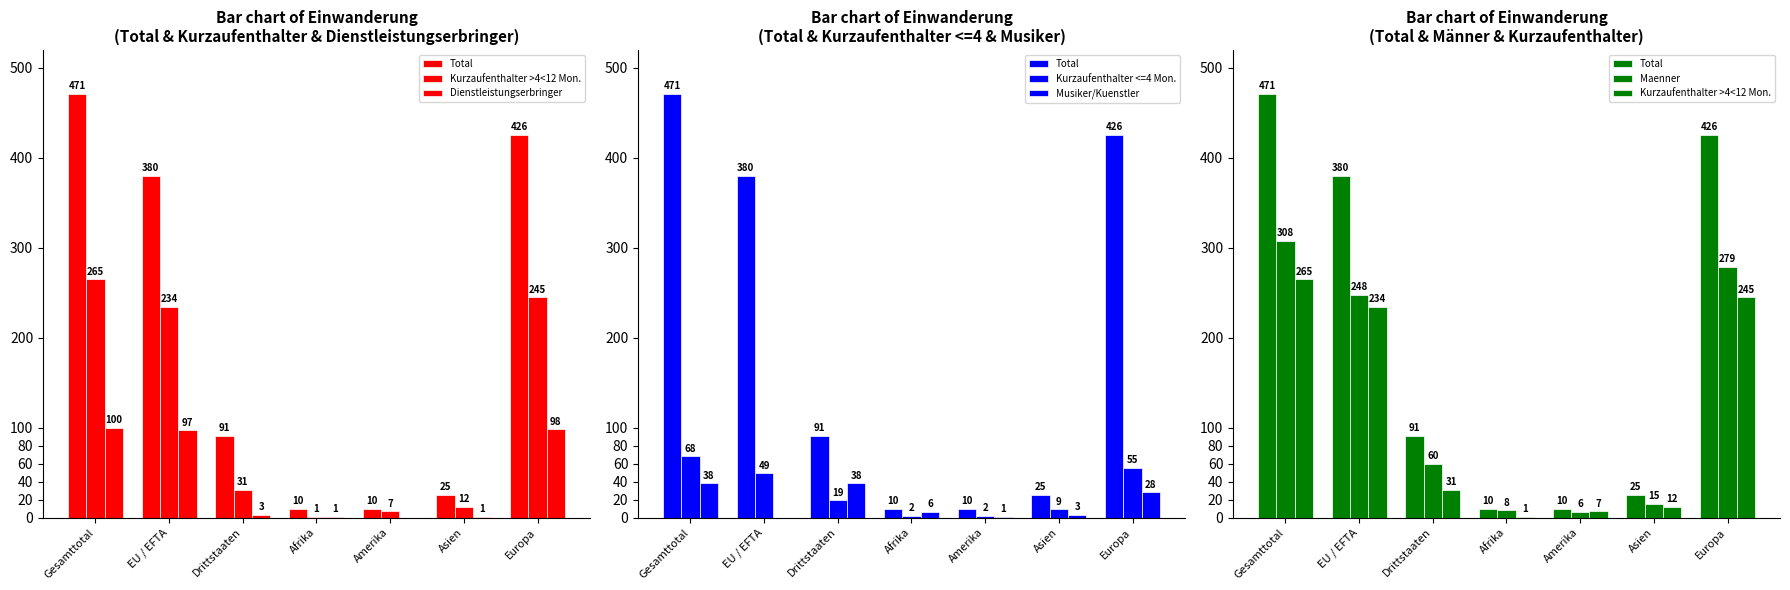

At which label does Maenner first exceed 60?

Gesamttotal